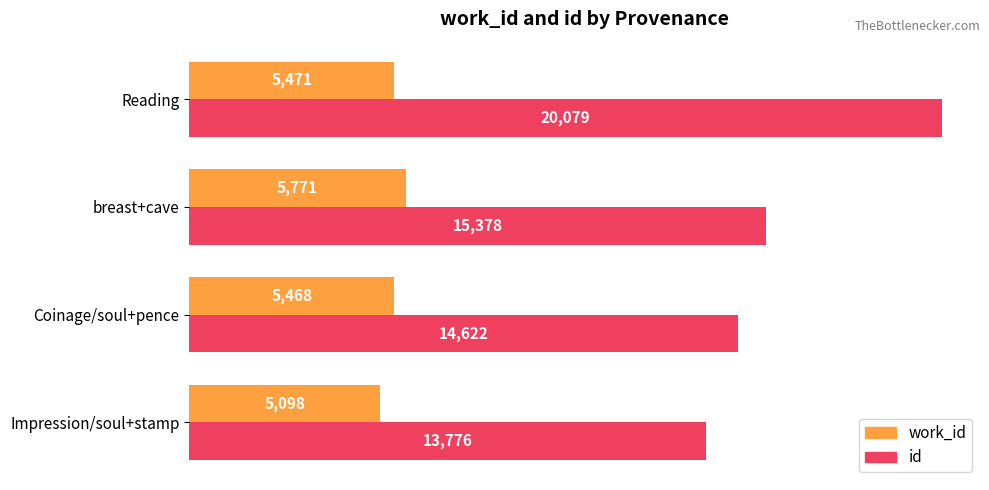

Which category has the highest value across all series?

Reading